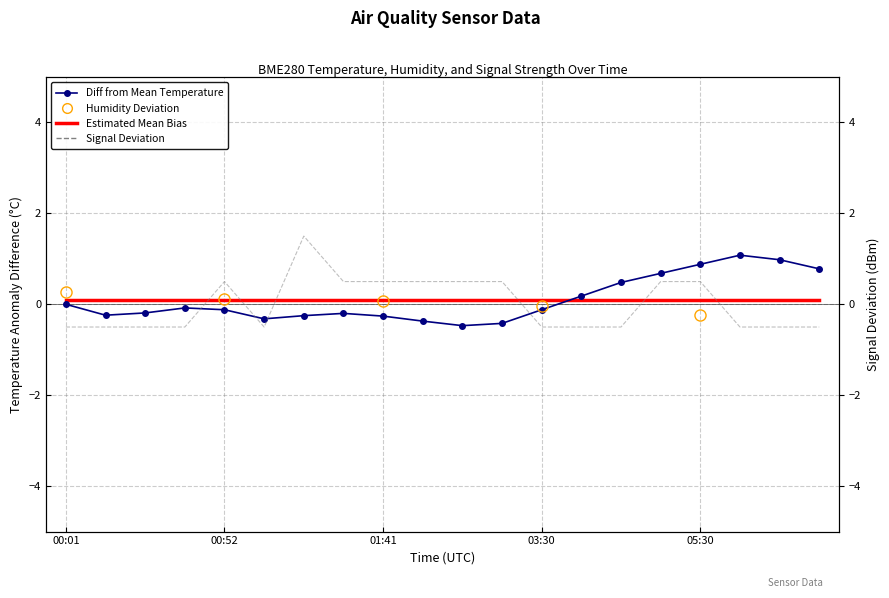

At which category is the sum across all series the highest?

05:30